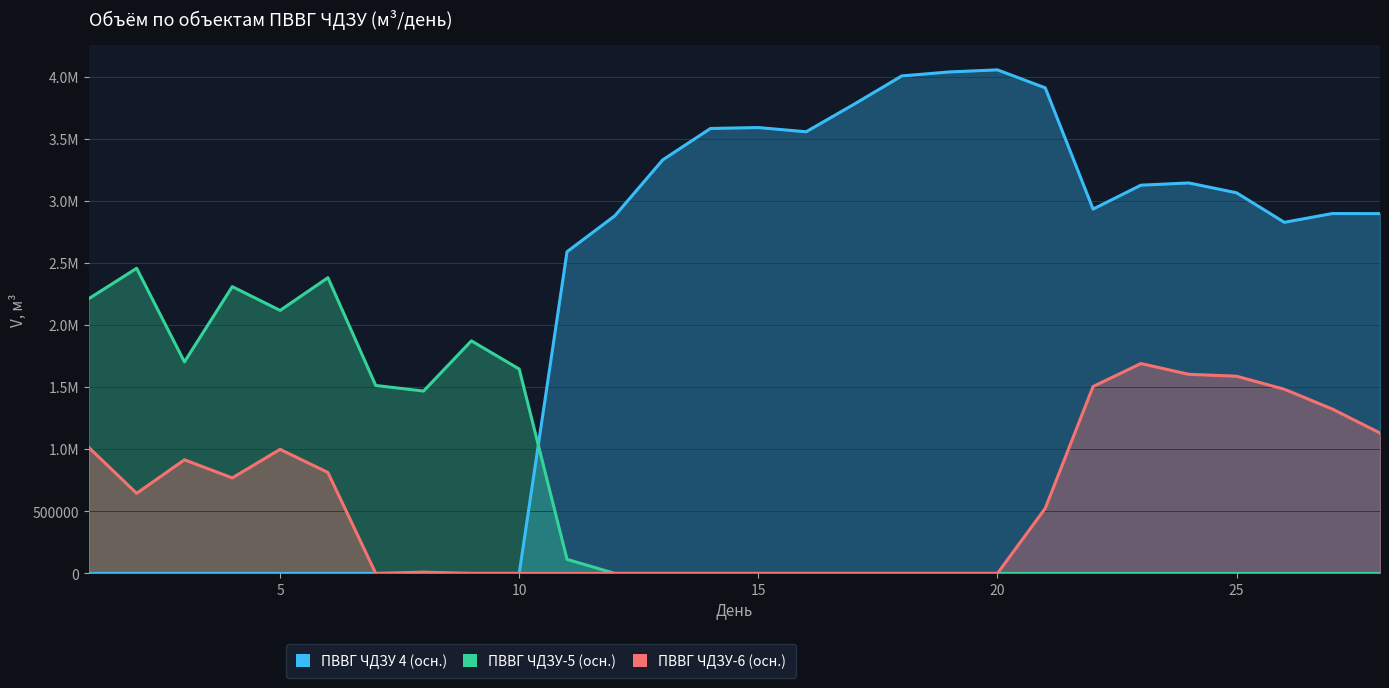

At which label does ПВВГ ЧДЗУ-6 (осн.) first exceed 524030?

1